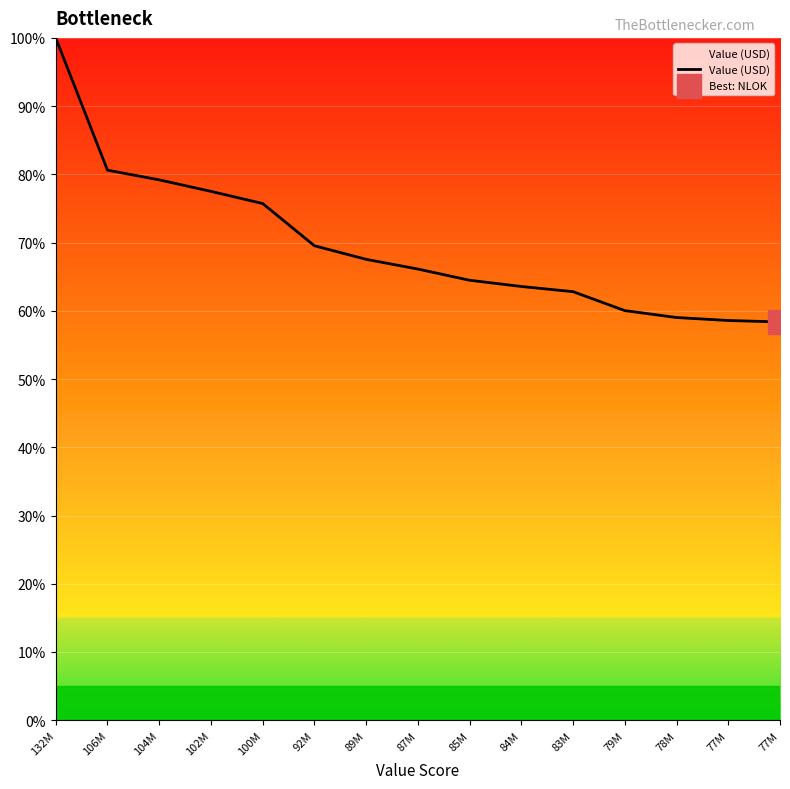

How many lines are shown in the chart?

1